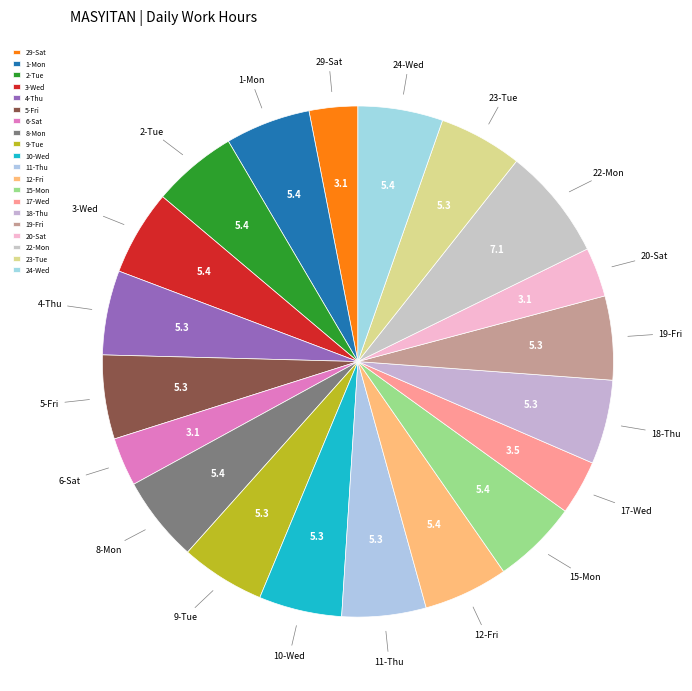

Which category has the biggest portion of the pie?

22-Mon